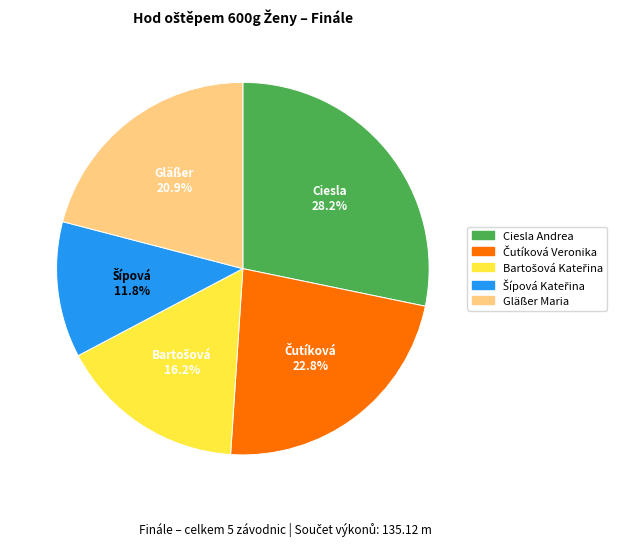

Does Gläßer Maria account for over 50% of the chart?

No